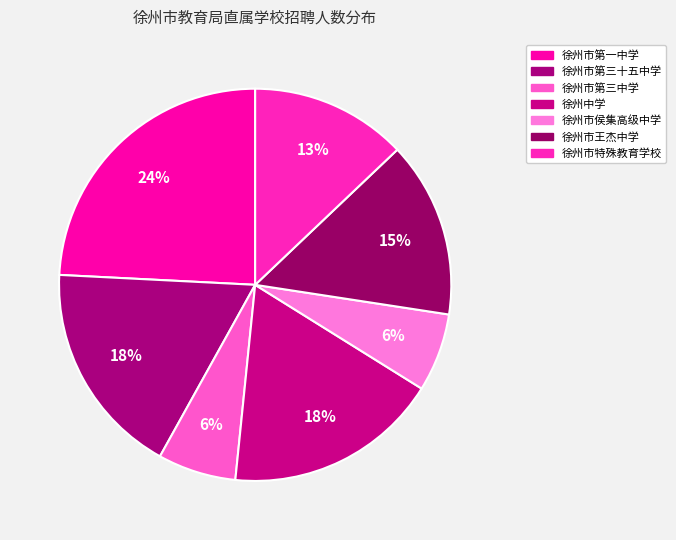

What percentage is NOT represented by 徐州市特殊教育学校?

87.1%